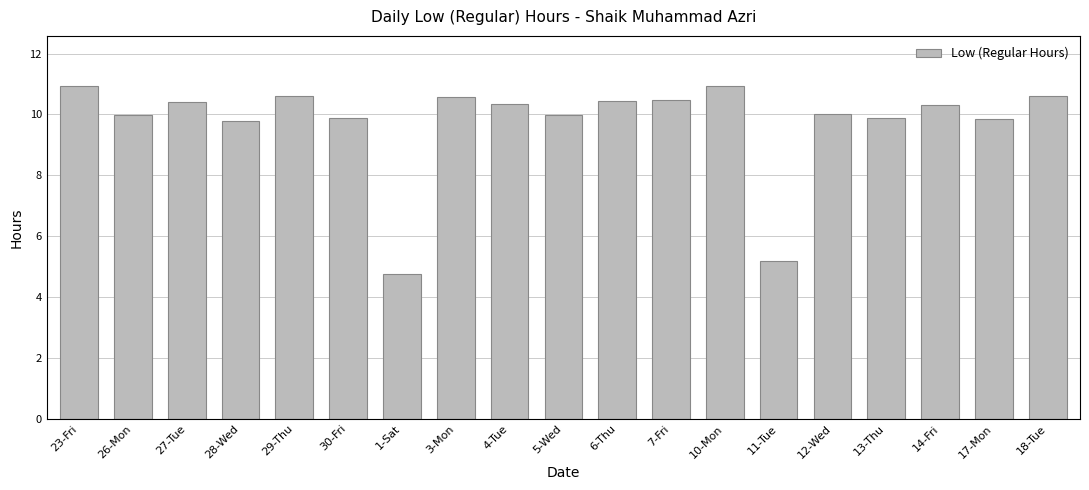

True or false: the data shows 6.9 at 4-Tue.

False